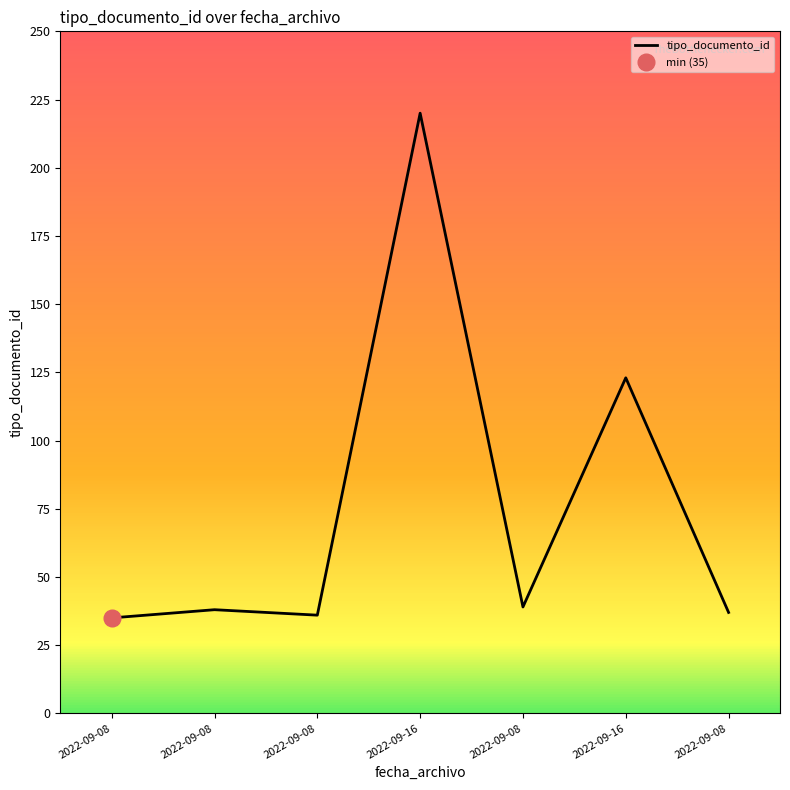

Approximately how many times larger is the value at 2022-09-16 compared to 2022-09-08?

5.8